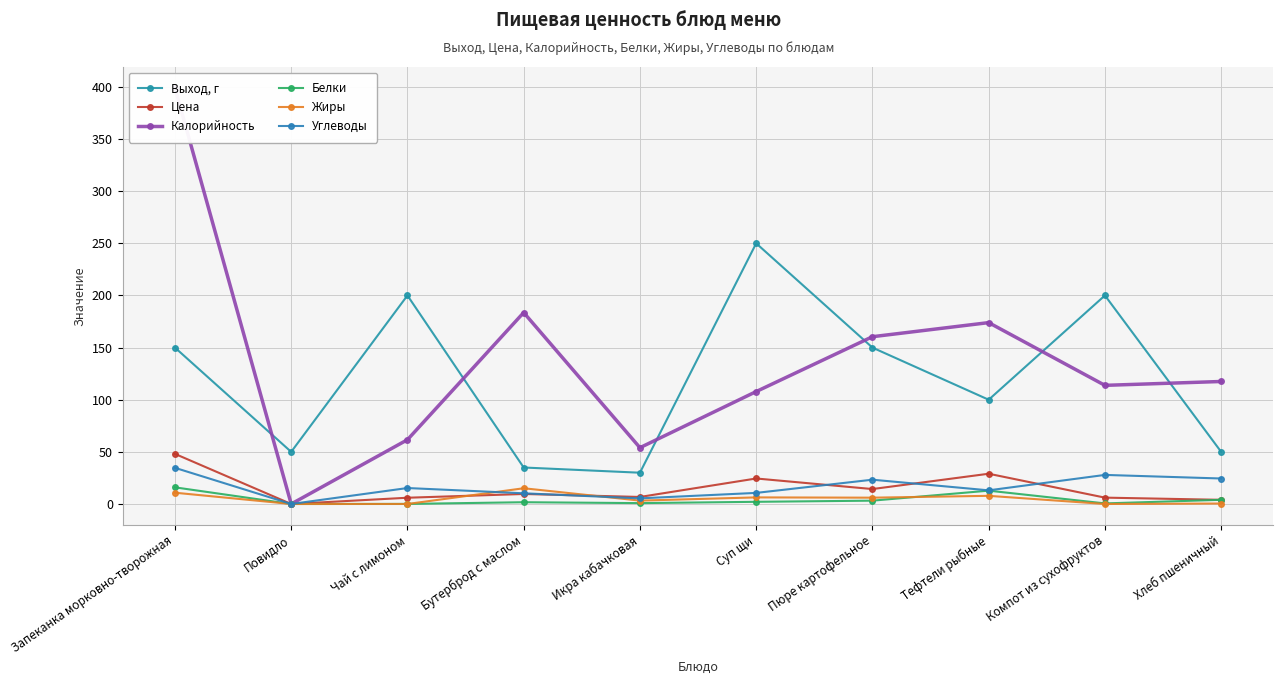

How many values in the Калорийность series are below 117?

5